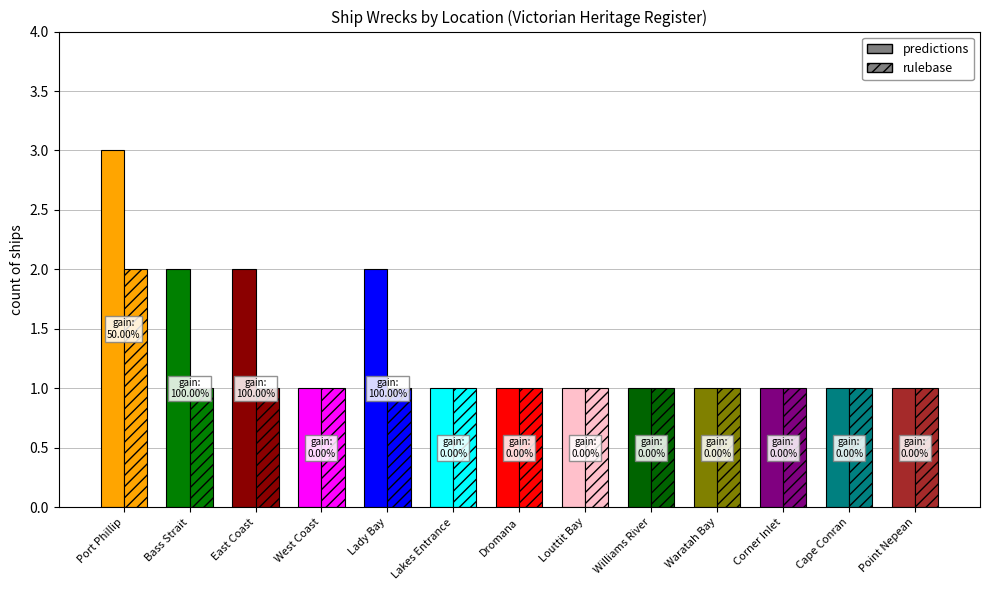

Does the chart contain any negative values?

No